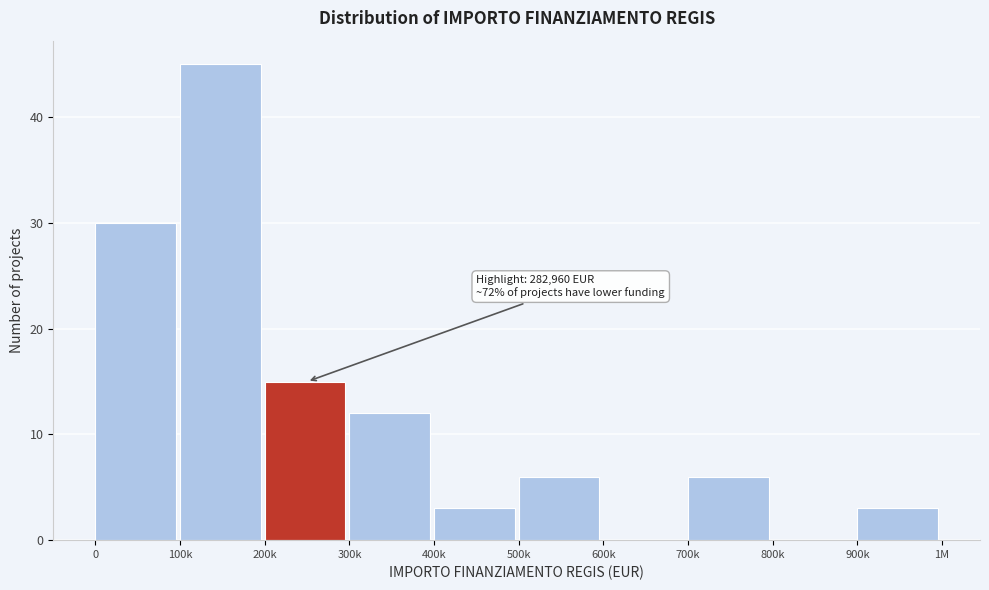

Reading left to right, transcribe all the data shown in this chart.

0=30	100k=45	200k=15	300k=12	400k=3	500k=6	600k=0	700k=6	800k=0	900k=3